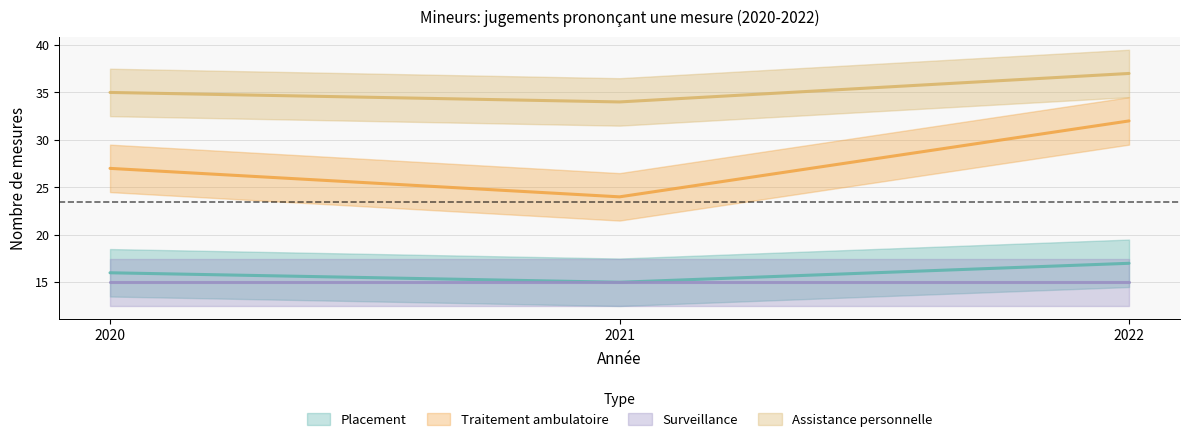

At which category does the chart reach its peak across all series?

2022